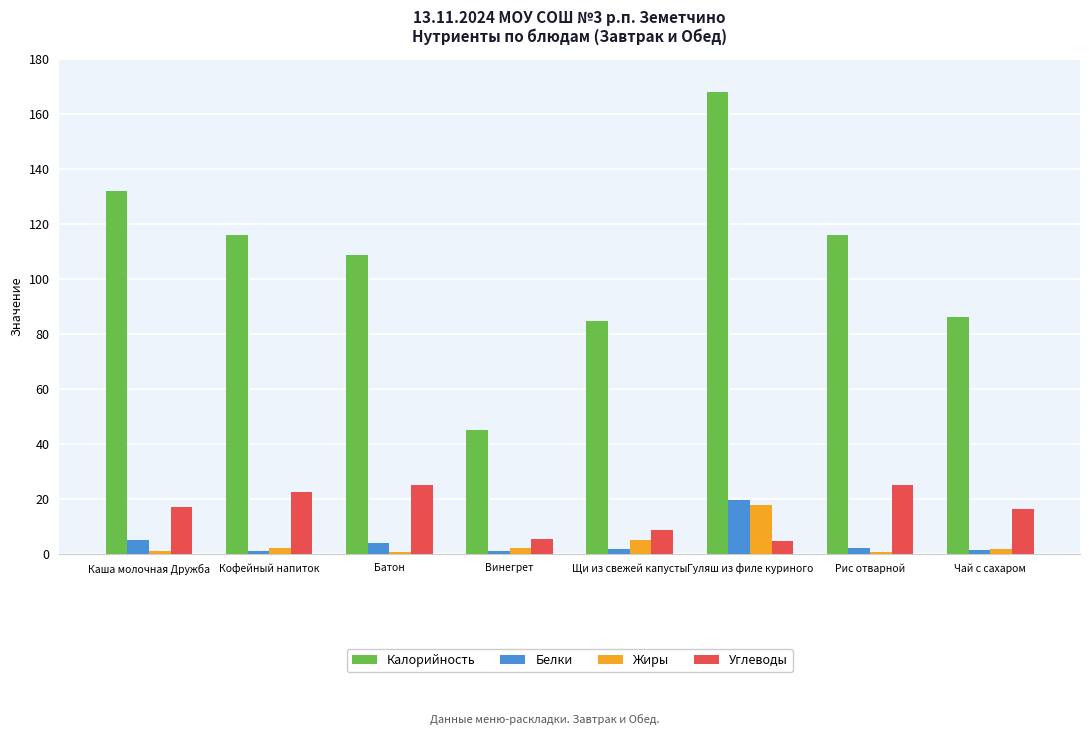

At which category does the chart reach its peak across all series?

Гуляш из филе куриного